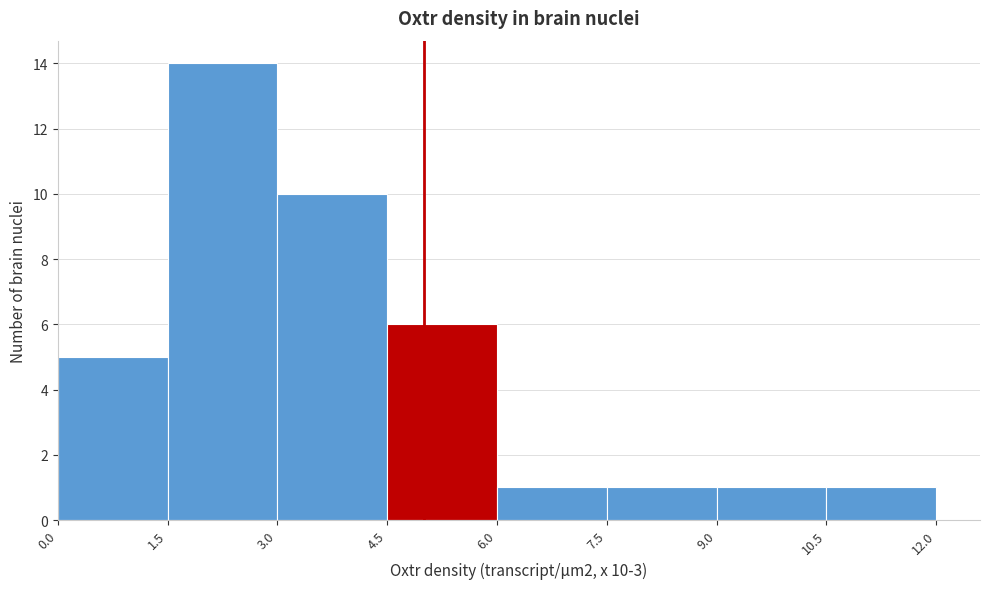

Over which range of the x-axis is the bar tallest?

1.5 to 3.0